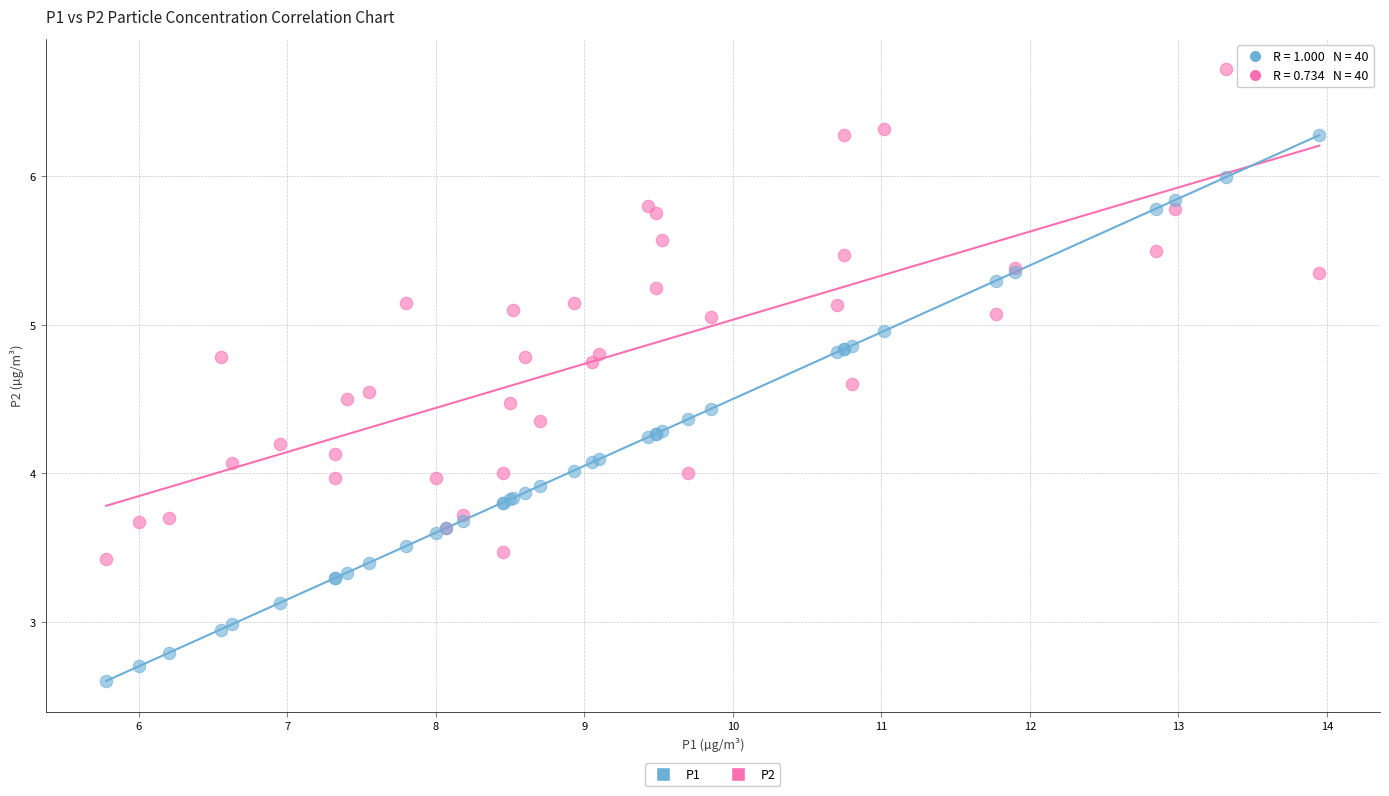

Which series contains the highest Y value?

P2